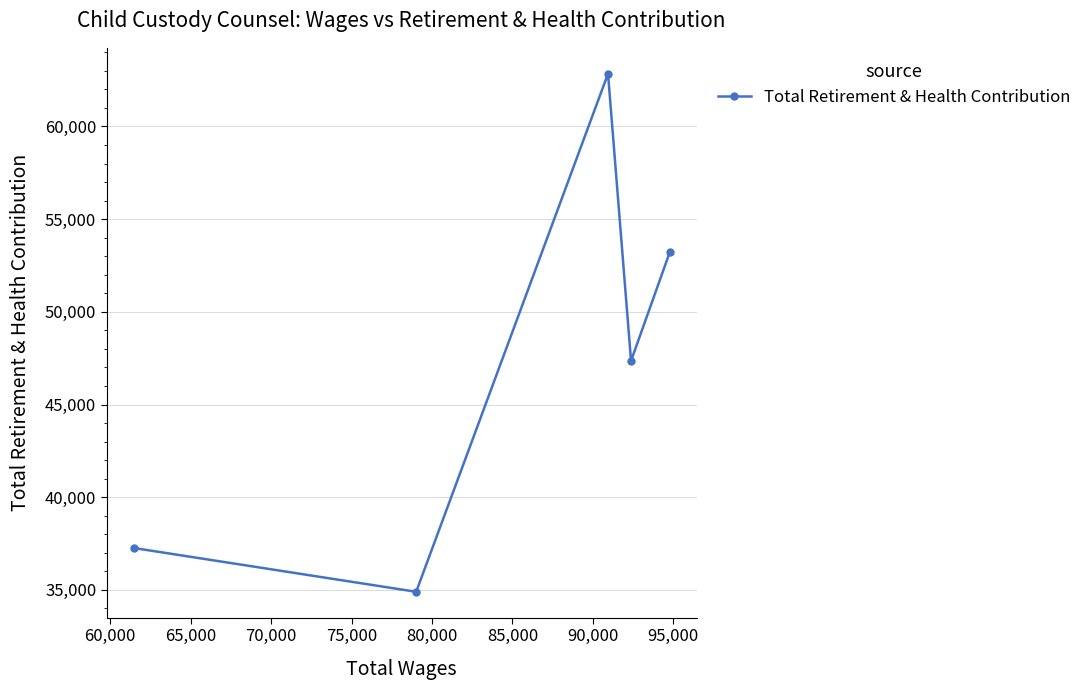

What is the value of the 3rd point from the left?

62844